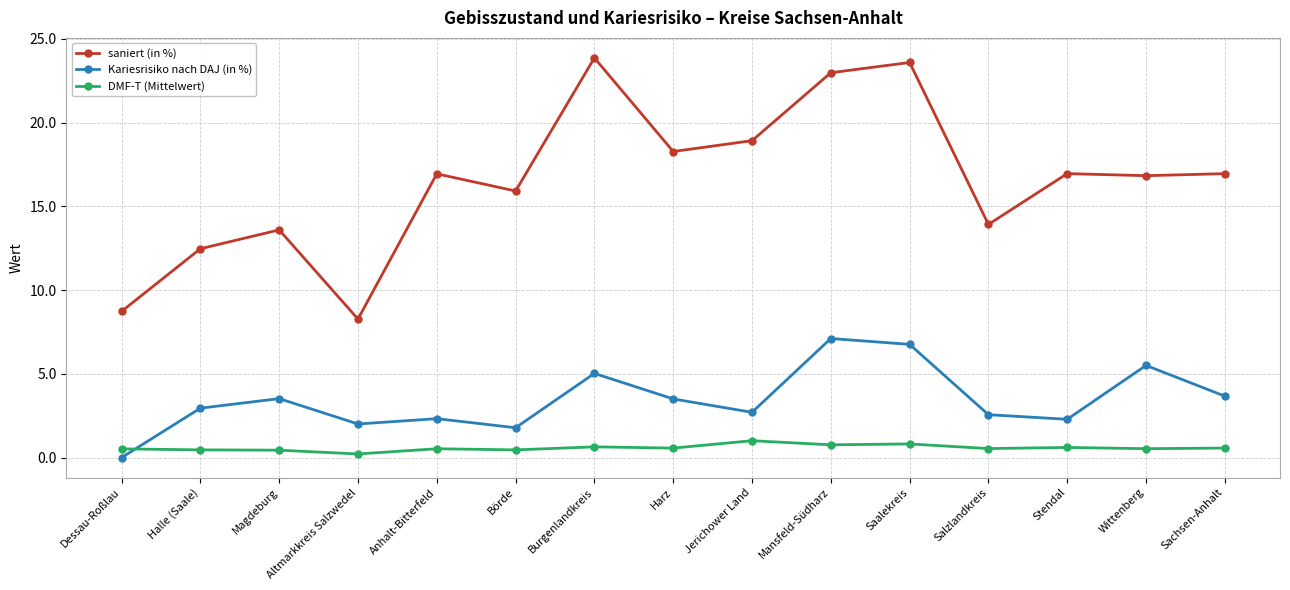

Which series ends up on top after the final intersection of Kariesrisiko nach DAJ (in %) and DMF-T (Mittelwert)?

Kariesrisiko nach DAJ (in %)